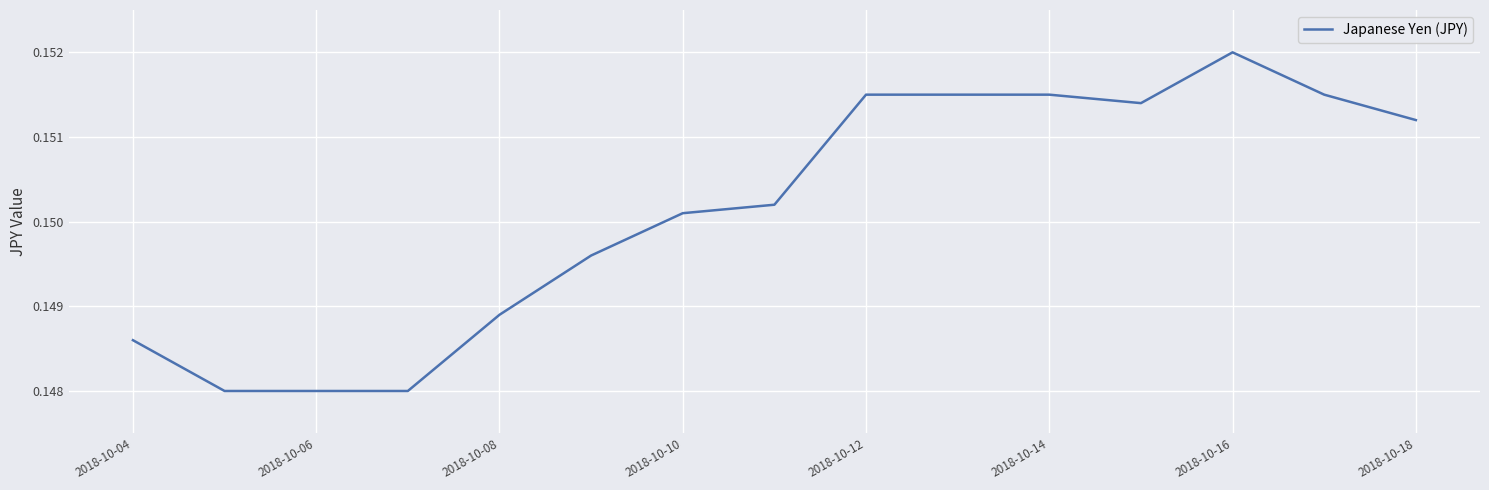

What is the value of the 2nd point from the left?

0.1